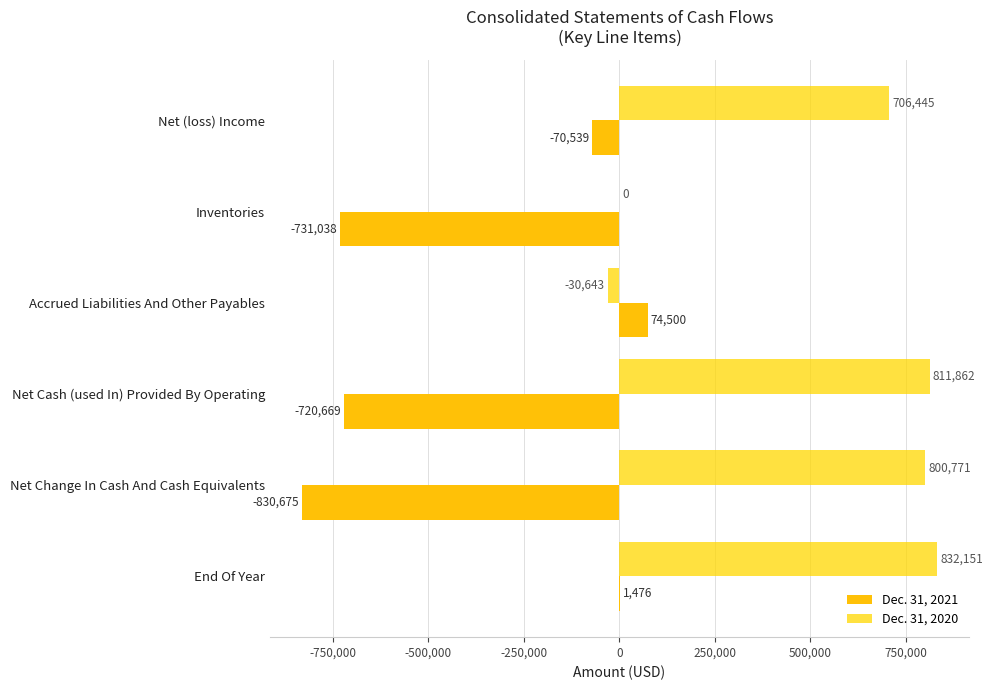

Which series has the largest range (max minus min)?

Dec. 31, 2021